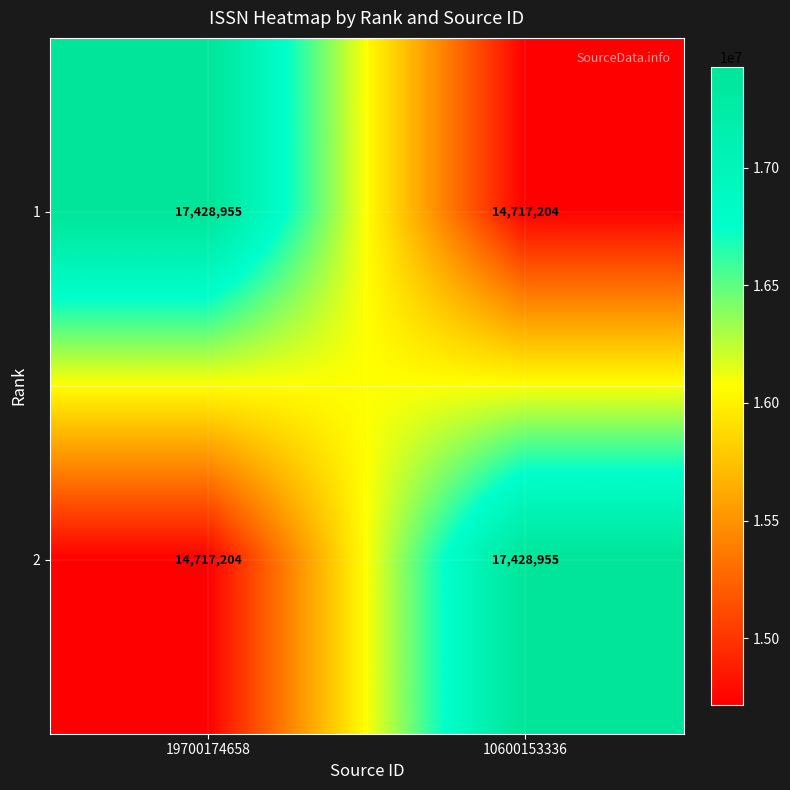

Where is 1 nearest to the value 16073079?

10600153336